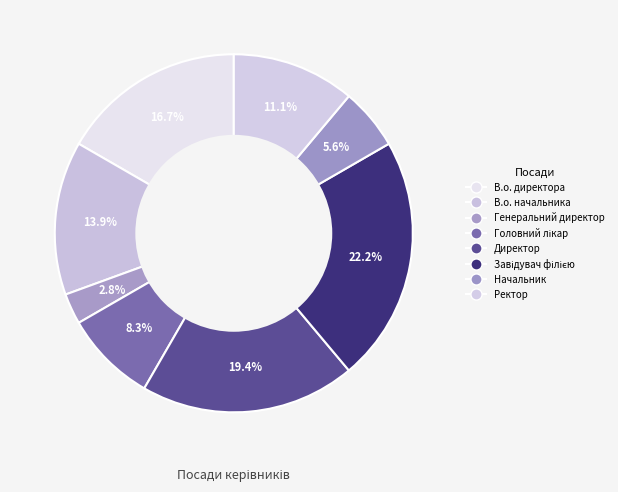

How many segments does this pie chart have?

8